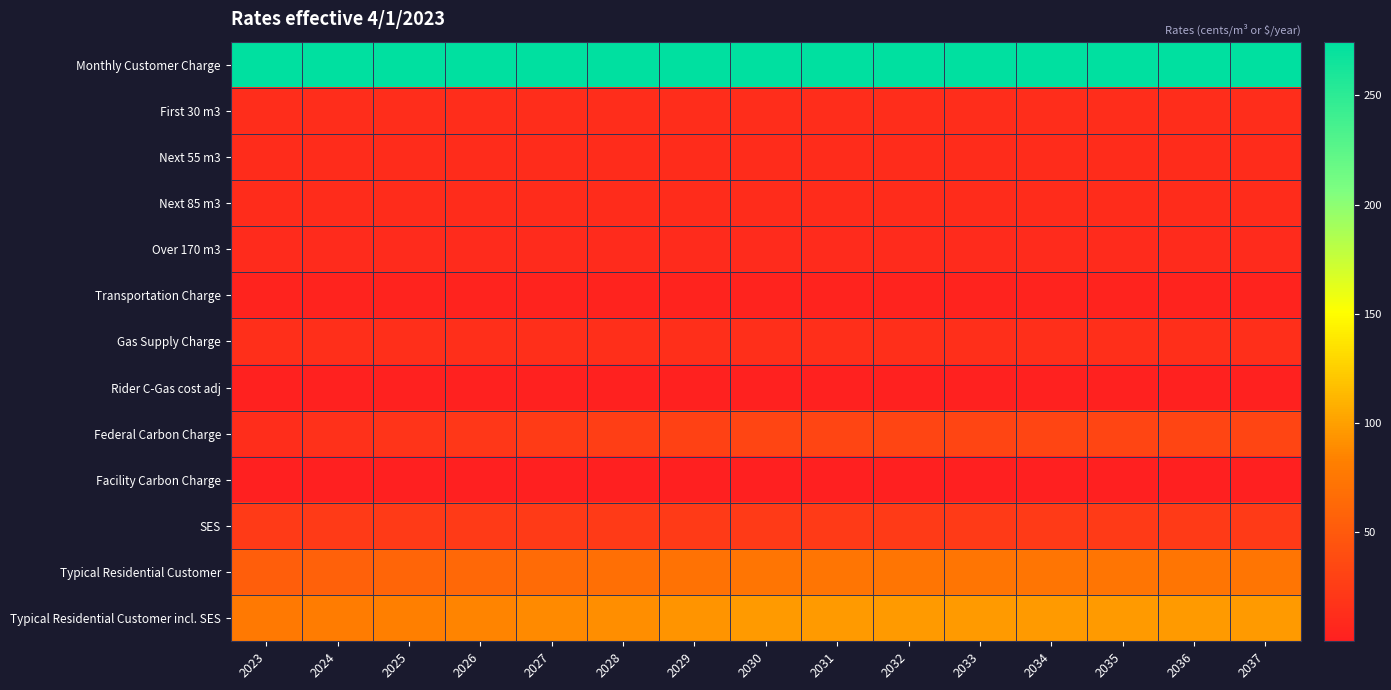

Which series has the largest total across all categories?

Monthly Customer Charge